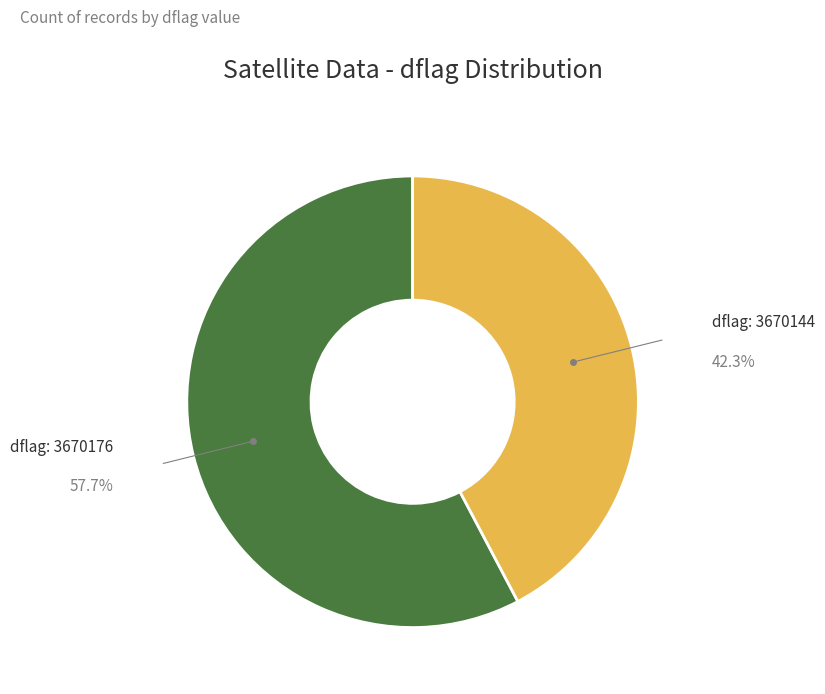

Is there any slice that represents more than half of the pie?

Yes